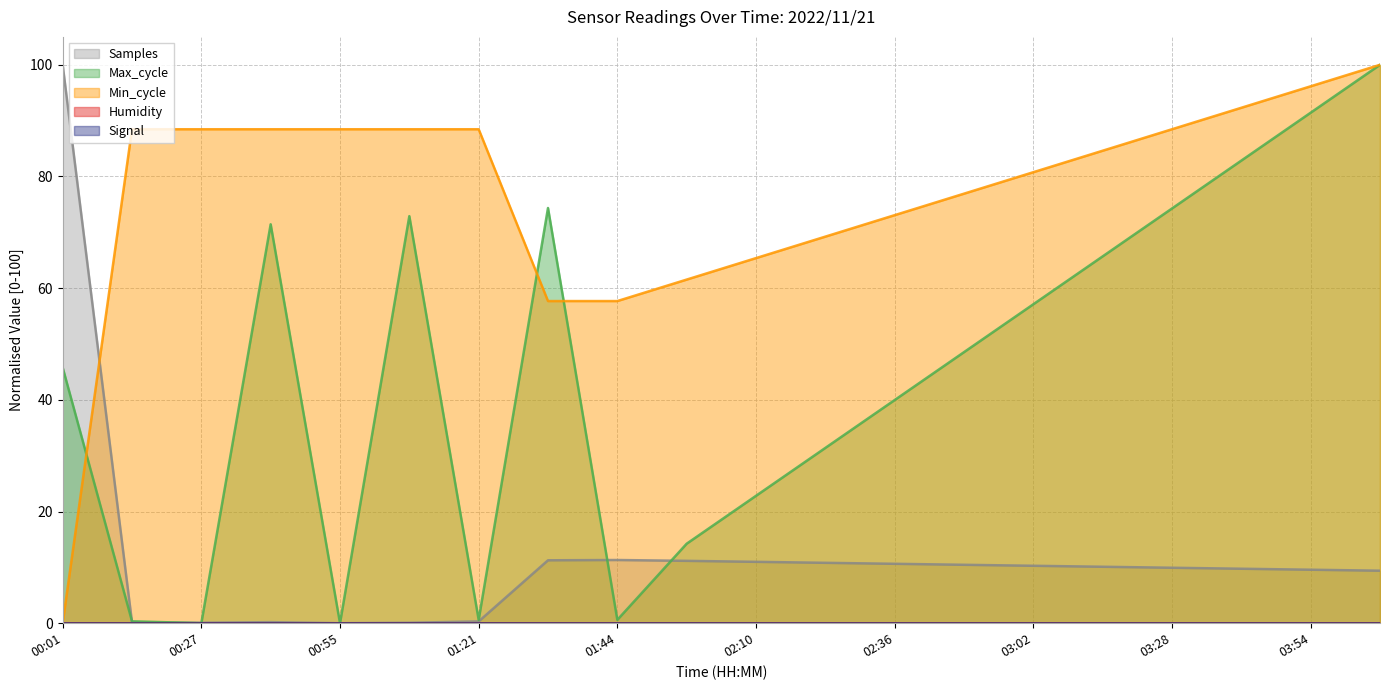

At which label is Samples closest to 50?

01:44